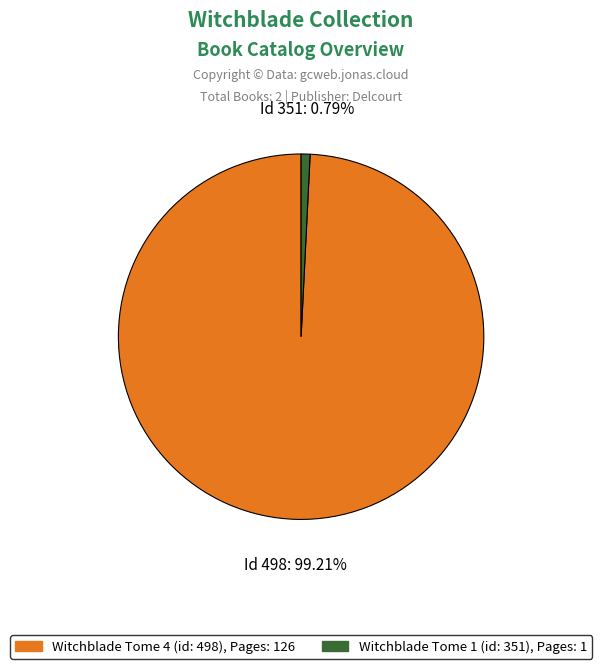

True or false: Witchblade Tome 1 (id: 351) accounts for 1% of the total.

True